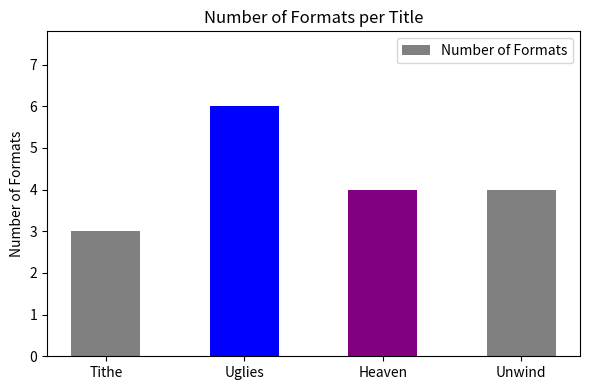

True or false: the data shows 2 at Uglies.

False